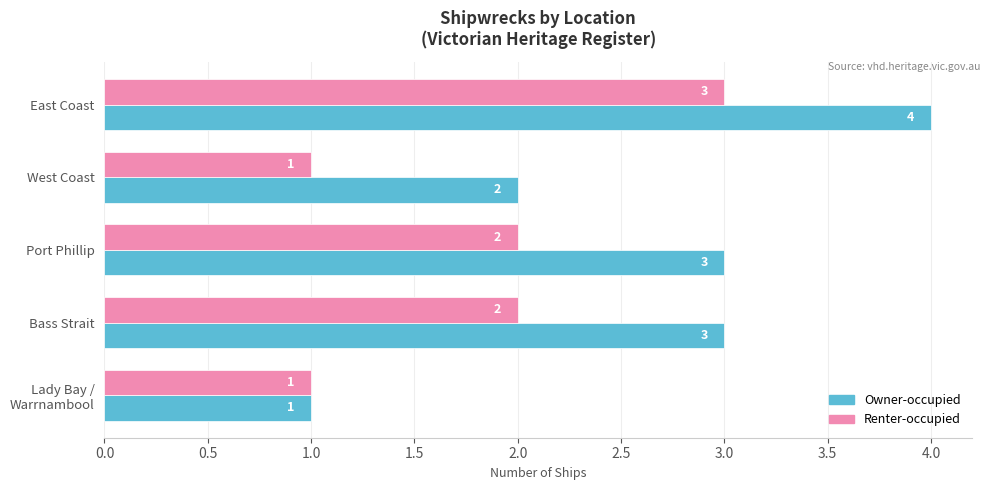

What is the difference between the maximum and minimum values in the Owner-occupied series?

3